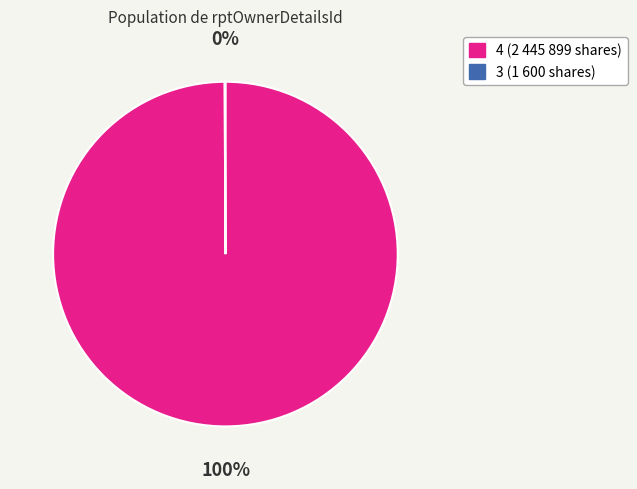

To the nearest percent, what is the difference between the largest and smallest slice percentages?

100%